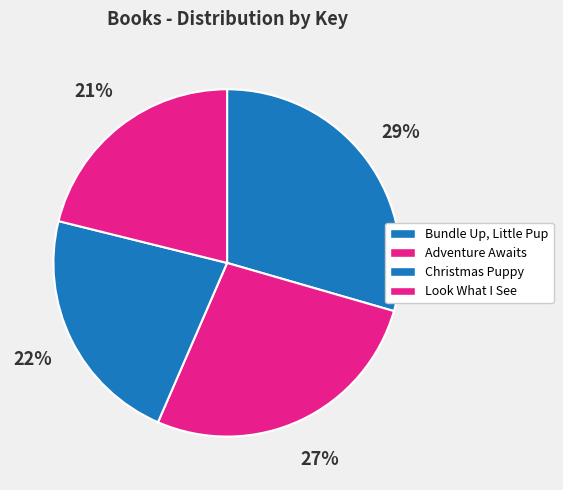

Does Adventure Awaits represent more than half of the total?

No